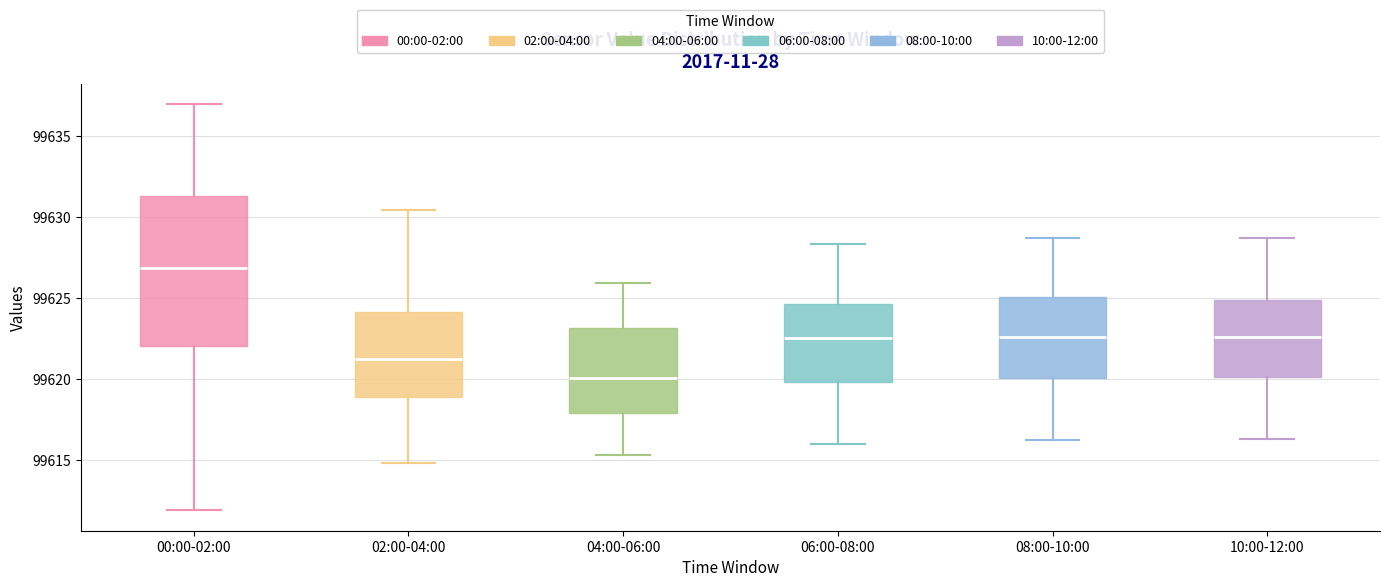

Reading left to right, read every box against the y-axis: the position of its median line, the range the box covers, and the ends of its whiskers. The values are not printed on the chart, so give them approximately, as read against the axis.

00:00-02:00: median 99627.0, box 99622.0 to 99631.5, whiskers 99612.0 to 99637.0
02:00-04:00: median 99621.5, box 99619.0 to 99624.0, whiskers 99615.0 to 99630.5
04:00-06:00: median 99620.0, box 99618.0 to 99623.0, whiskers 99615.5 to 99626.0
06:00-08:00: median 99622.5, box 99620.0 to 99624.5, whiskers 99616.0 to 99628.5
08:00-10:00: median 99622.5, box 99620.0 to 99625.0, whiskers 99616.0 to 99628.5
10:00-12:00: median 99622.5, box 99620.0 to 99625.0, whiskers 99616.5 to 99628.5